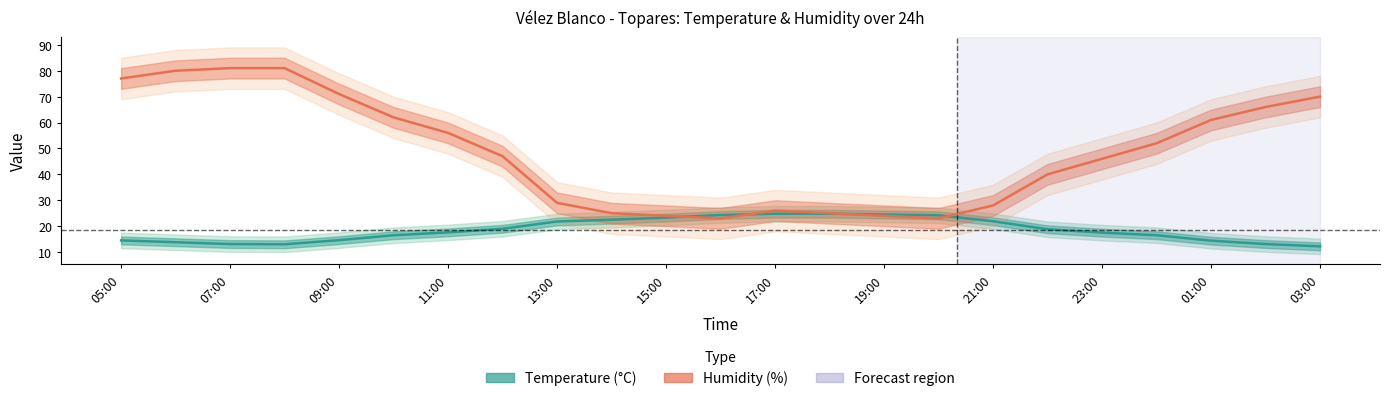

Rank the series by their average value, from highest to lowest.

Humidity (%), Temperature (°C)